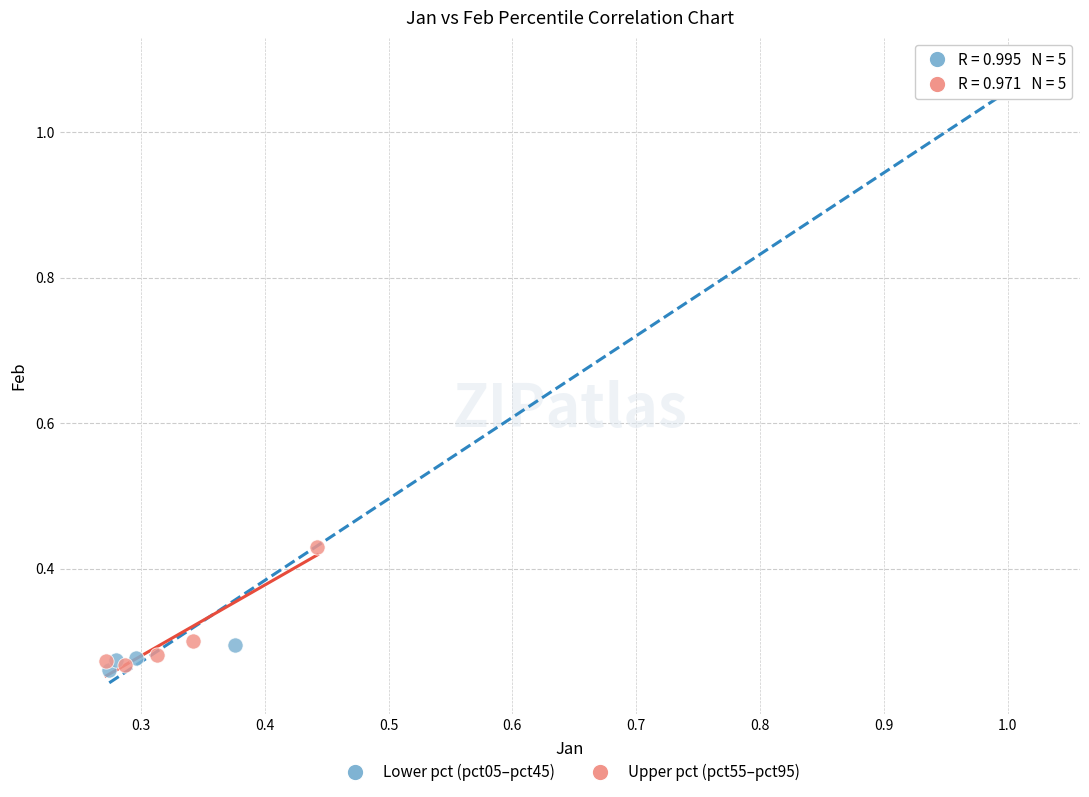

Which series has the largest Y range (max minus min)?

Lower pct (pct05–pct45)